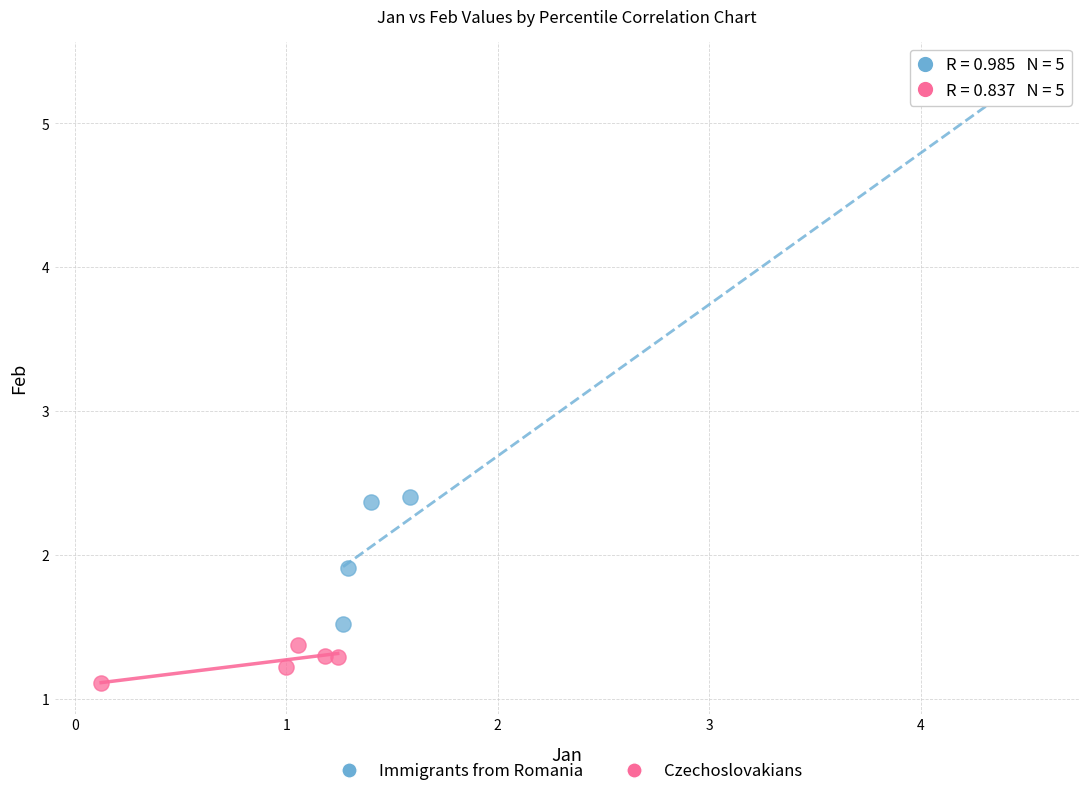

Which series has the largest Y range (max minus min)?

Immigrants from Romania